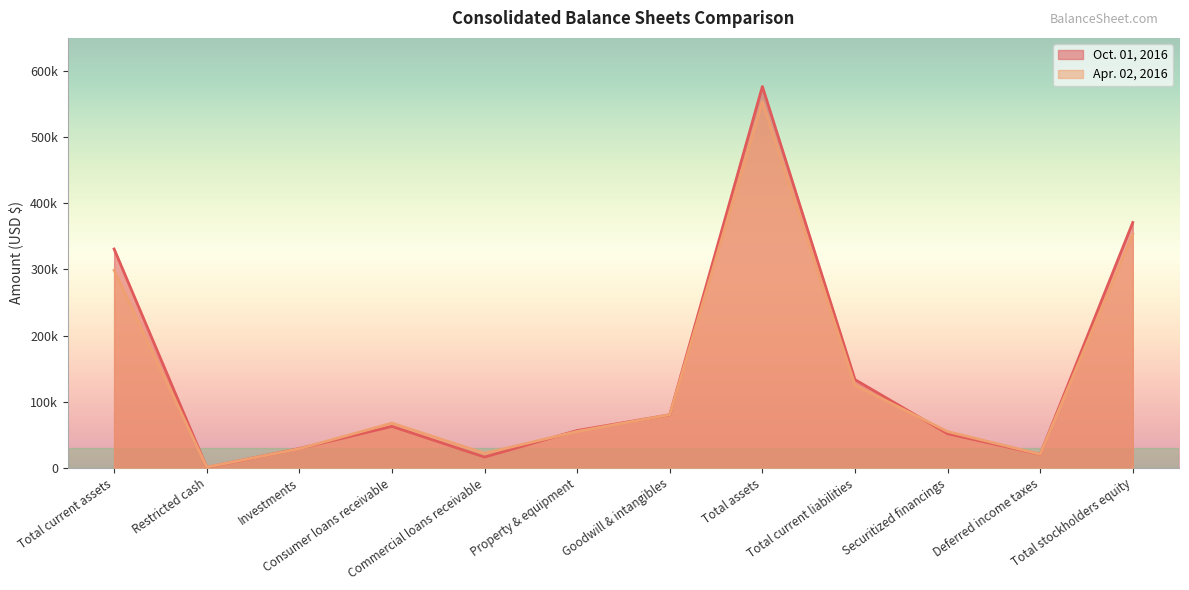

At Deferred income taxes, list the series in order from largest to smallest.

Apr. 02, 2016, Oct. 01, 2016